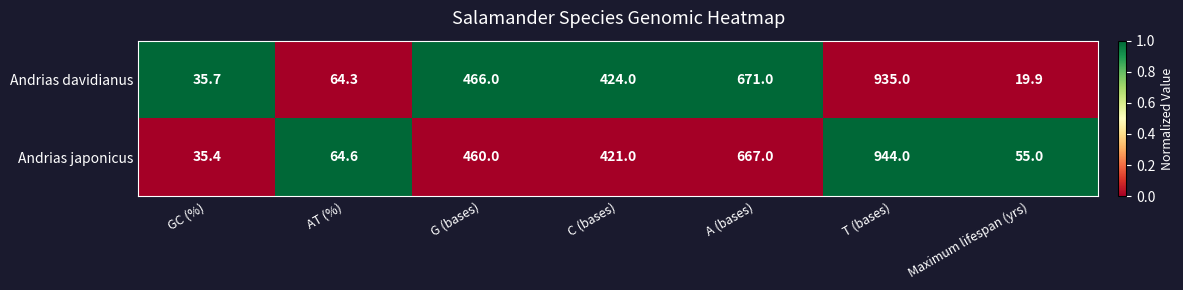

Which label corresponds to the largest value in the chart?

T (bases)